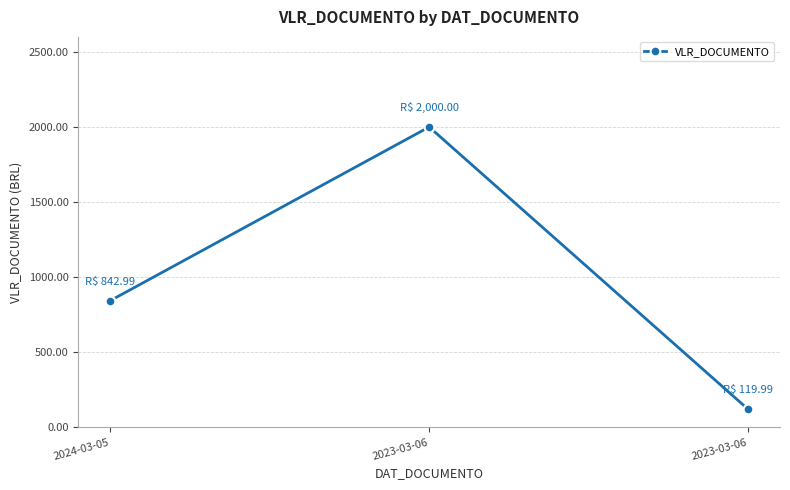

How many lines are shown in the chart?

1